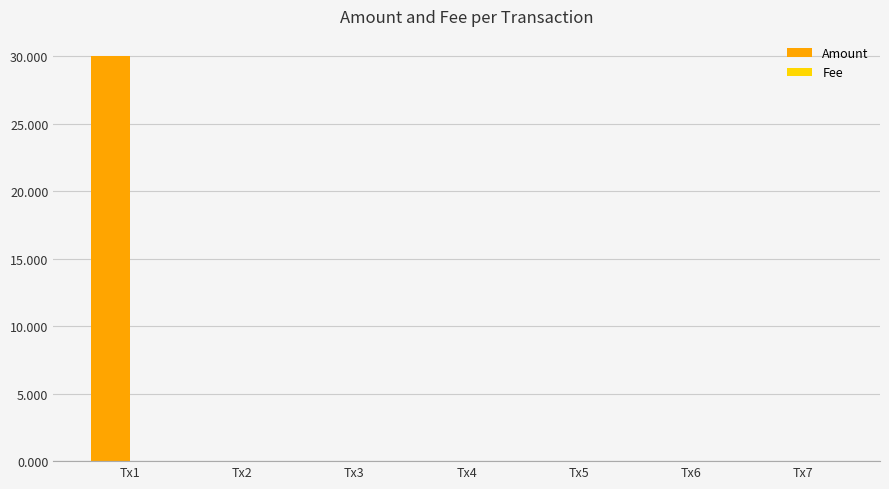

What is the sum of all Amount values?

30.1